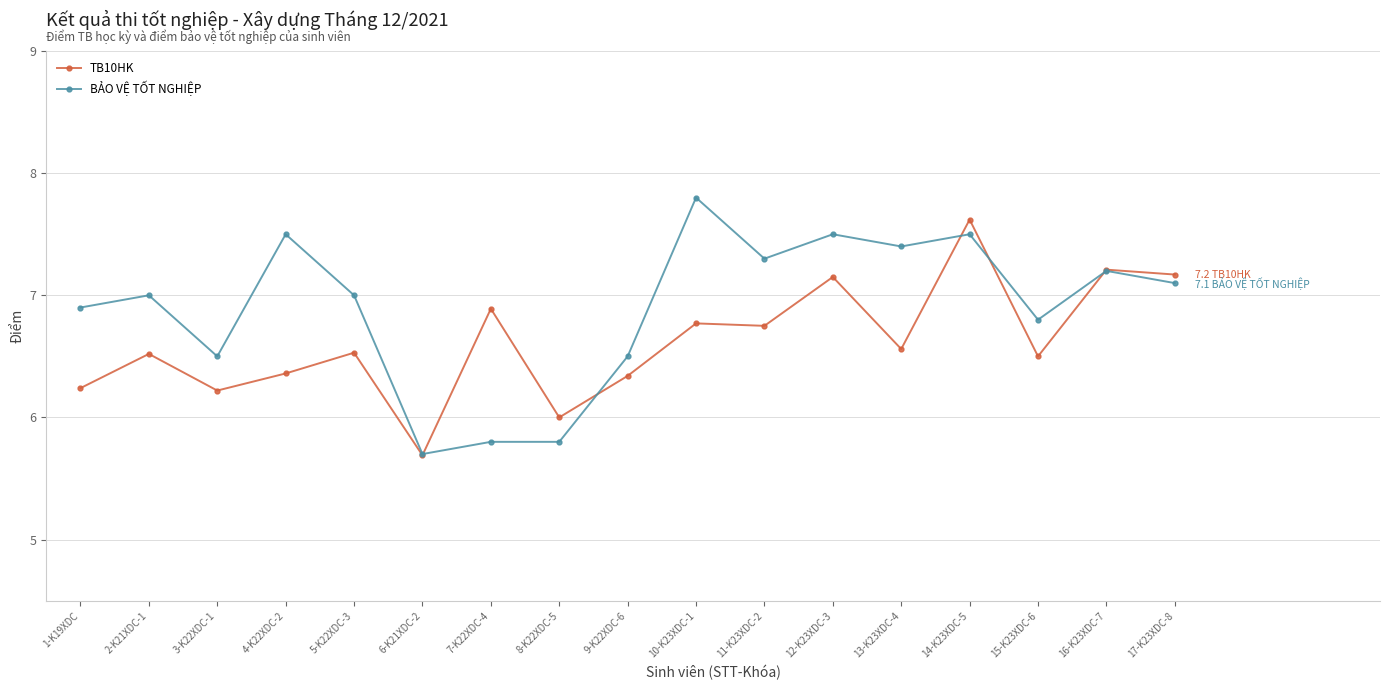

What is the difference between the maximum and second lowest values in the TB10HK series?

1.6